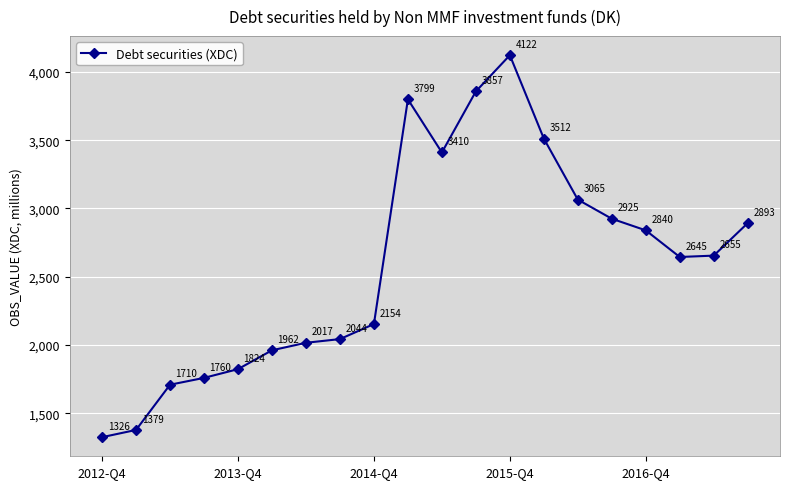

How many interior local valleys (lower than both neighbors) does the data have?

2